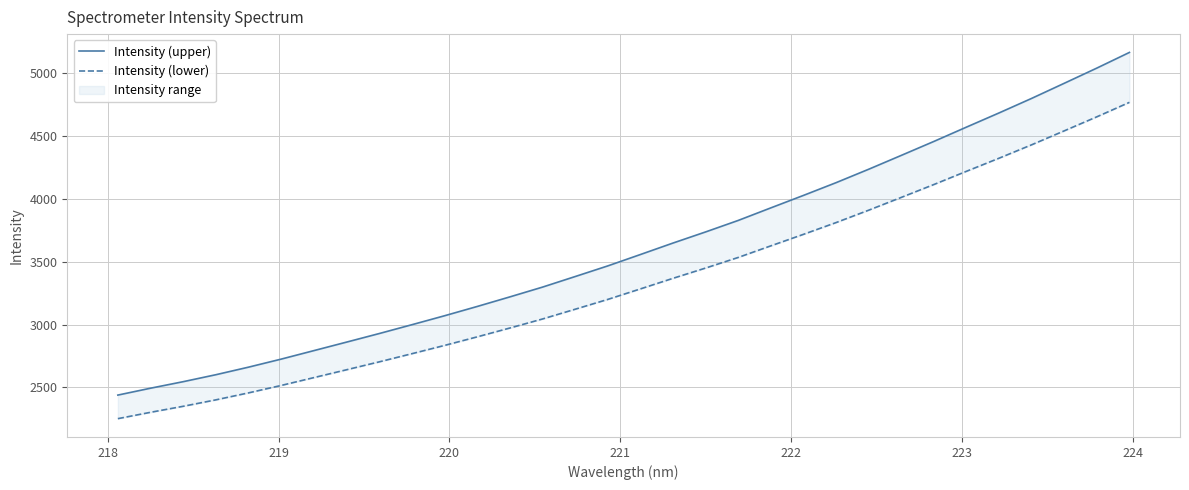

True or false: Intensity (lower) has more than 0 interior local peaks.

False